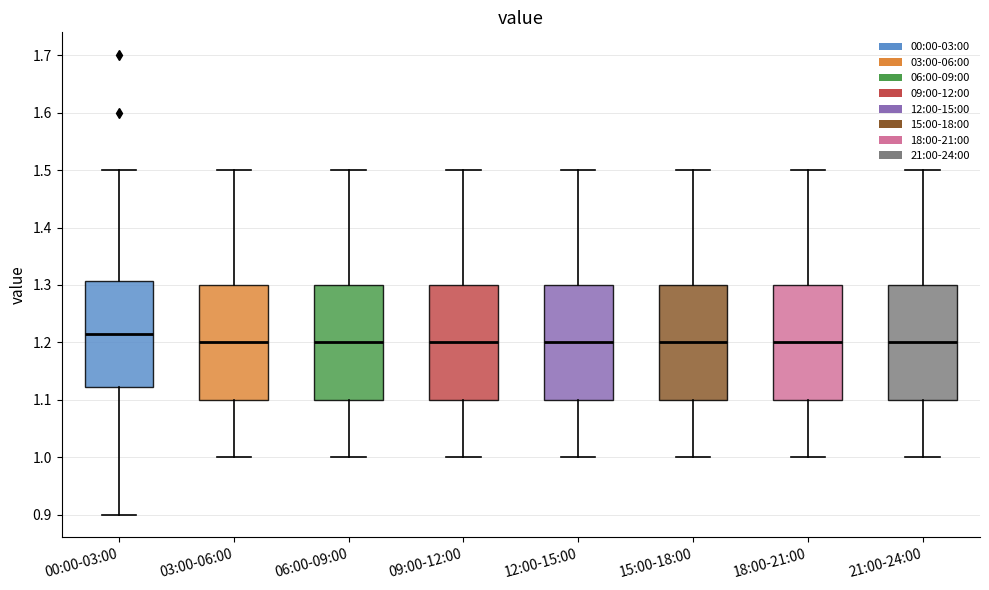

Reading left to right, transcribe this box plot: for each box, give where its median line is, the range the box spans, and where its two whiskers end, as read against the y-axis. The values are not printed on the chart, so give them approximately, as read against the axis.

00:00-03:00: median 1.22, box 1.12 to 1.31, whiskers 0.90 to 1.50
03:00-06:00: median 1.20, box 1.10 to 1.30, whiskers 1.00 to 1.50
06:00-09:00: median 1.20, box 1.10 to 1.30, whiskers 1.00 to 1.50
09:00-12:00: median 1.20, box 1.10 to 1.30, whiskers 1.00 to 1.50
12:00-15:00: median 1.20, box 1.10 to 1.30, whiskers 1.00 to 1.50
15:00-18:00: median 1.20, box 1.10 to 1.30, whiskers 1.00 to 1.50
18:00-21:00: median 1.20, box 1.10 to 1.30, whiskers 1.00 to 1.50
21:00-24:00: median 1.20, box 1.10 to 1.30, whiskers 1.00 to 1.50